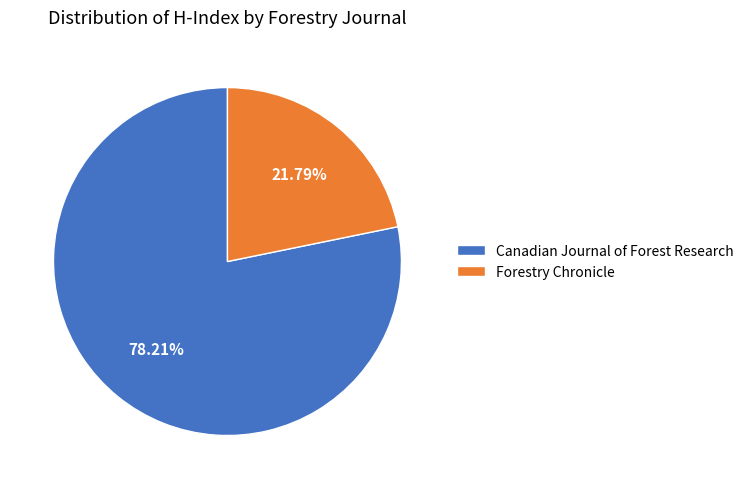

Which slice is the smallest?

Forestry Chronicle